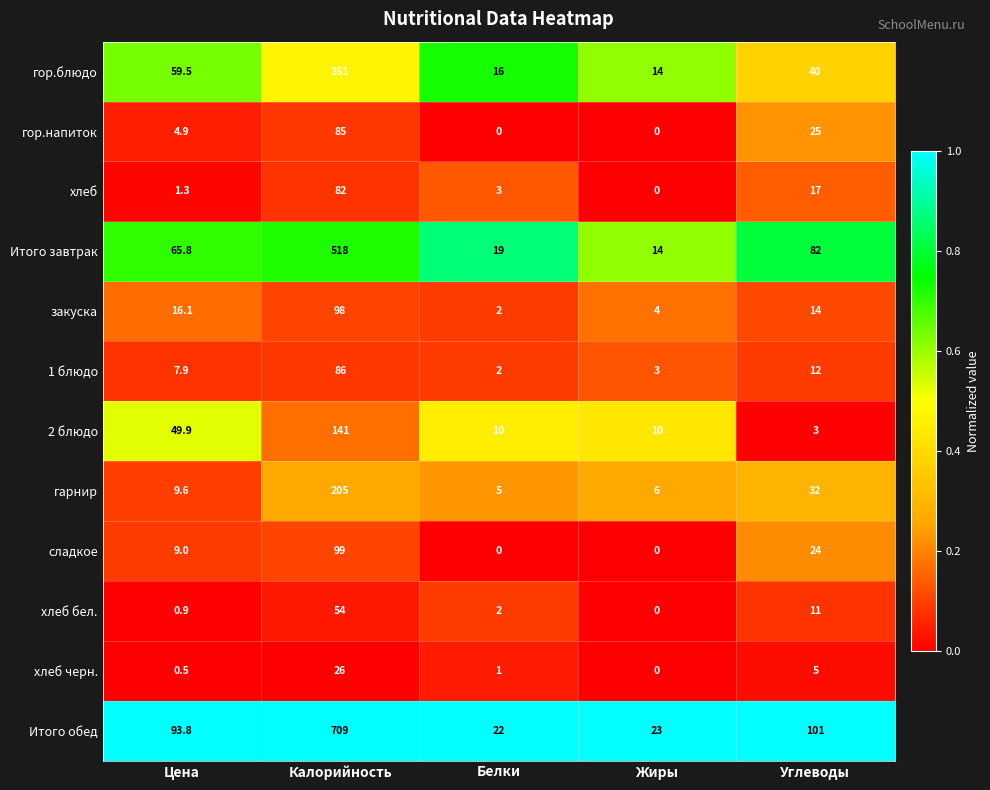

What is the difference between the maximum and second lowest values in the гор.напиток series?

85.0